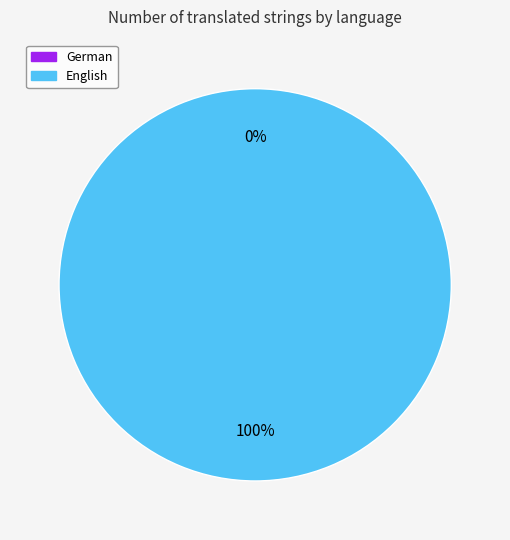

Rank the categories by value from highest to lowest.

English, German